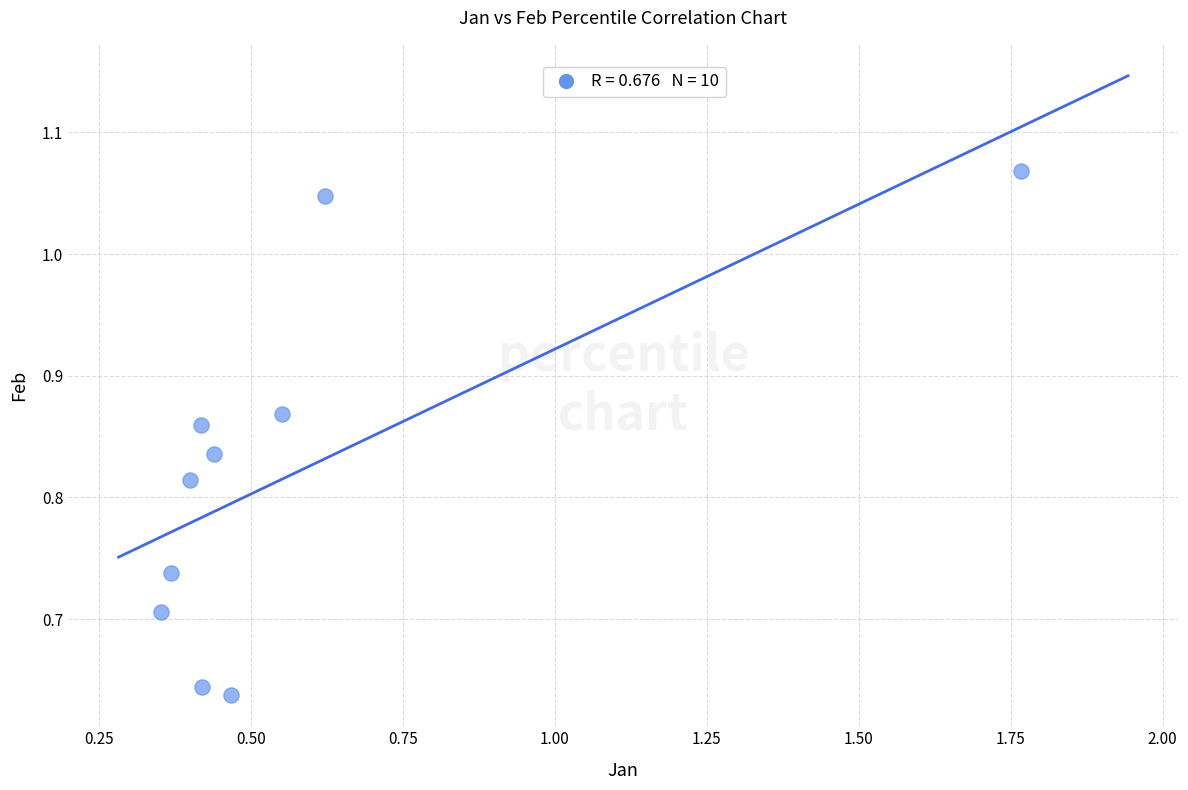

What is the range of Y values (max minus min)?

0.4